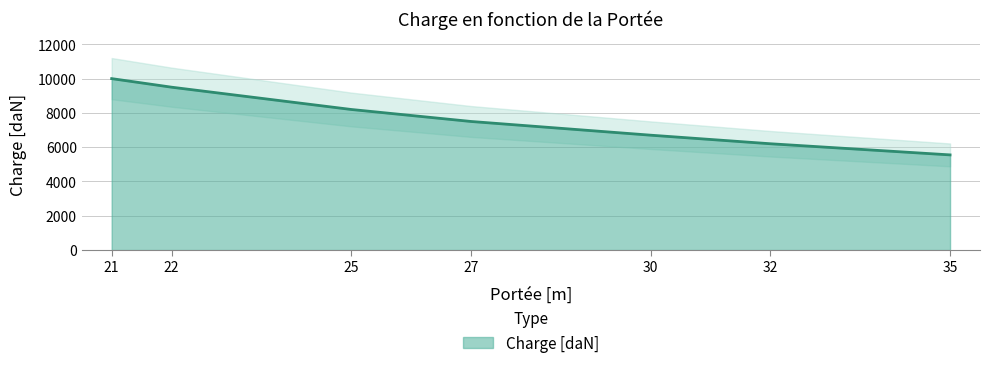

True or false: the data shows 6700 at 30.

True